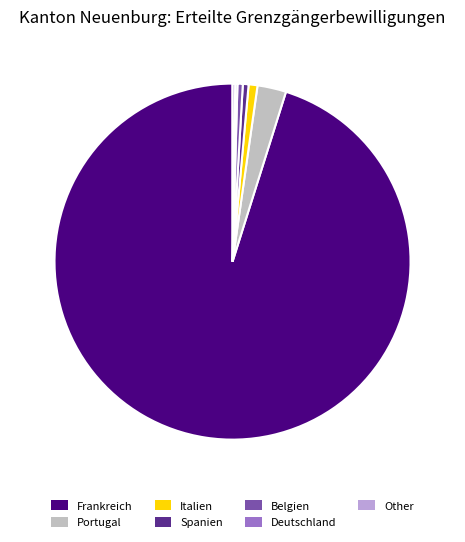

Approximately how many times larger is the value at Italien compared to Spanien?

1.5